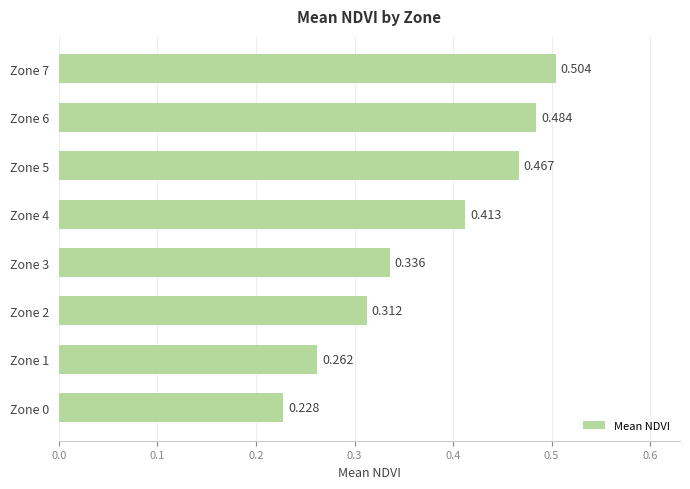

How many bars are there in total?

8